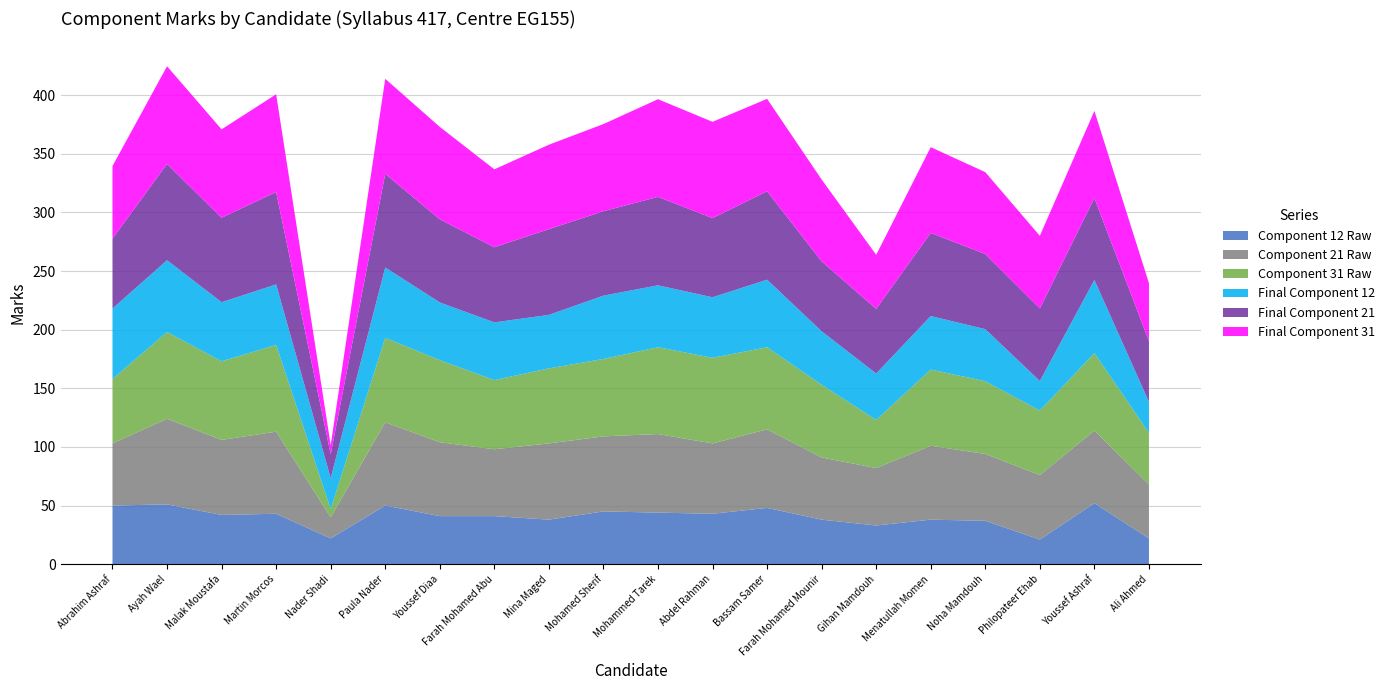

Reading left to right, extract all data points from this chart.

Component 12 Raw: 50.0	51.0	42.0	43.0	22.0	50.0	41.0	41.0	38.0	45.0	44.0	43.0	48.0	38.0	33.0	38.0	37.0	21.0	52.0	22.0
Component 21 Raw: 53.0	73.0	64.0	70.0	18.0	71.0	63.0	57.0	65.0	64.0	67.0	60.0	67.0	53.0	49.0	63.0	57.0	55.0	62.0	46.0
Component 31 Raw: 55.0	74.0	67.0	74.0	7.0	72.0	70.0	59.0	64.0	66.0	74.0	73.0	70.0	62.0	41.0	65.0	62.0	55.0	66.0	44.0
Final Component 12: 60.0	61.2	50.4	51.6	26.4	60.0	49.2	49.2	45.6	54.0	52.8	51.6	57.6	45.6	39.6	45.6	44.4	25.2	62.4	26.4
Final Component 21: 59.6	82.1	72.0	78.8	20.3	79.9	70.9	64.1	73.1	72.0	75.4	67.5	75.4	59.6	55.1	70.9	64.1	61.9	69.8	51.8
Final Component 31: 61.9	83.3	75.4	83.3	7.9	81.0	78.8	66.4	72.0	74.3	83.3	82.1	78.8	69.8	46.1	73.1	69.8	61.9	74.3	49.5